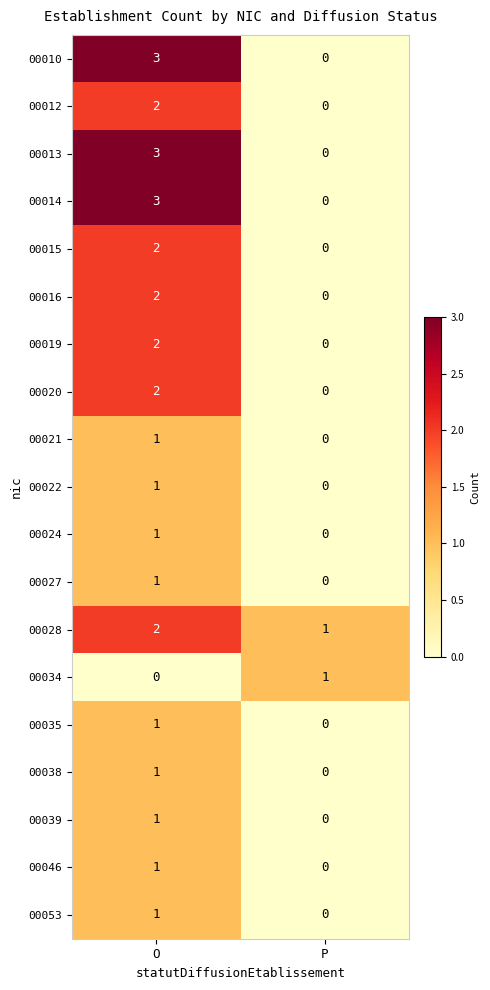

True or false: 00015 has a value of 1 at O.

False